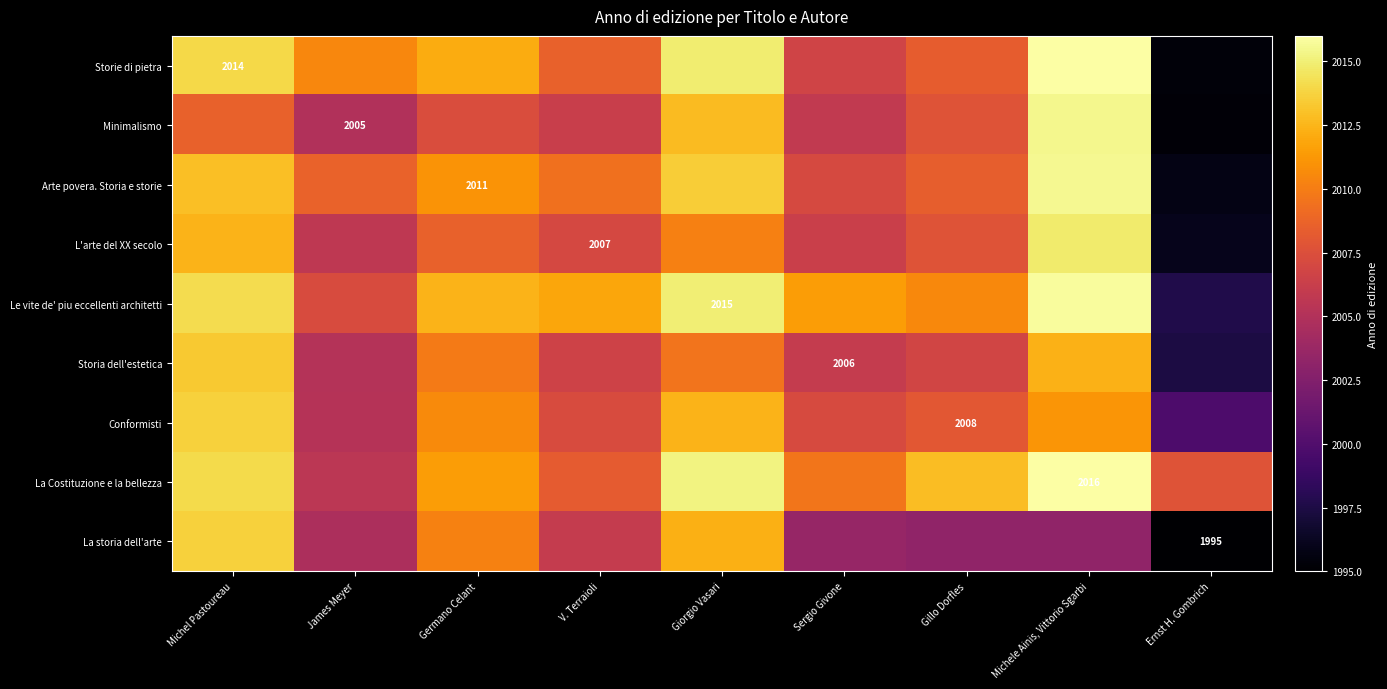

At which label does Le vite de' piu eccellenti architetti reach its peak?

Michele Ainis, Vittorio Sgarbi